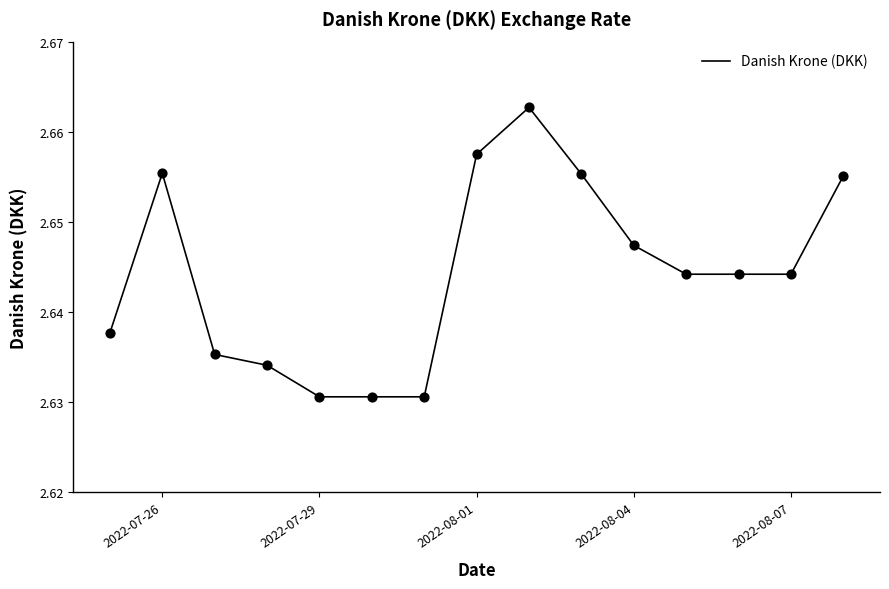

Is this an area chart (filled region under the line)?

No